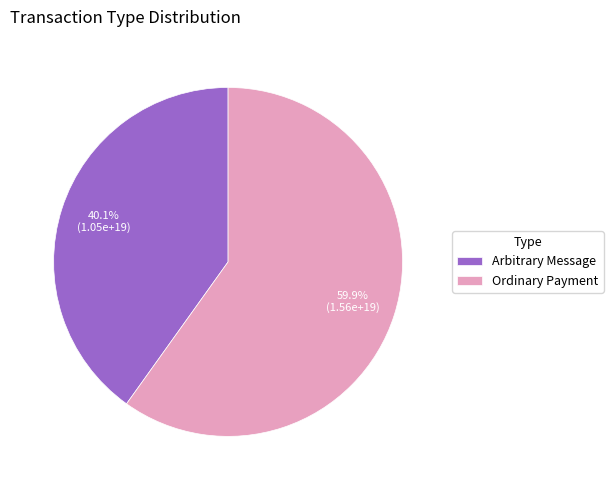

What is the largest slice in the pie chart?

Ordinary Payment